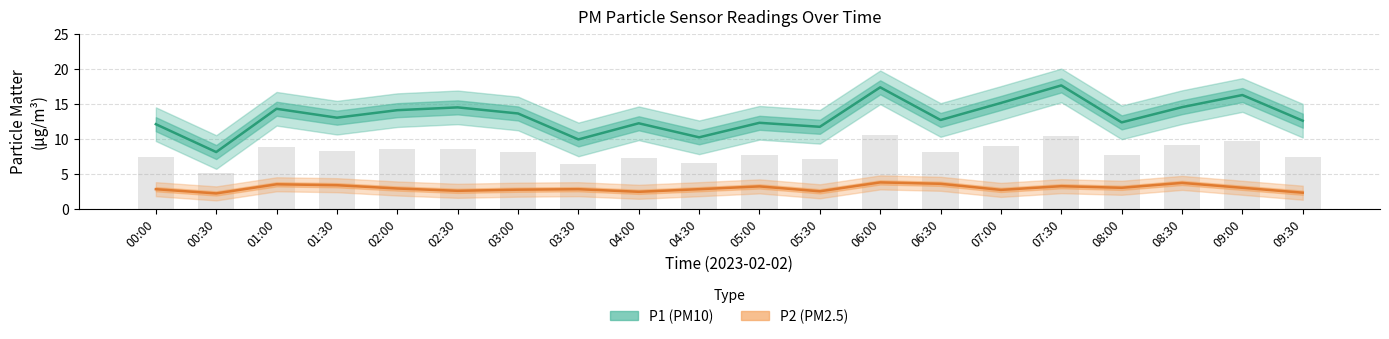

The P1 (PM10) series shows 17.3 at 06:00. True or false?

True